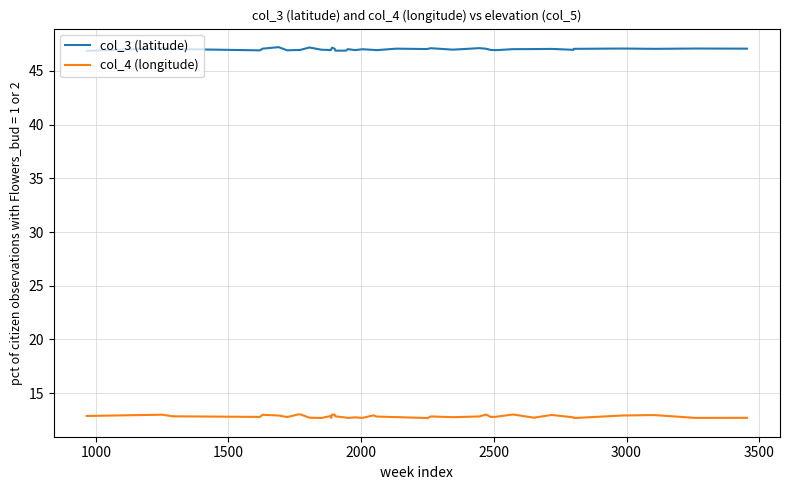

Which series has the widest spread of values?

col_4 (longitude)